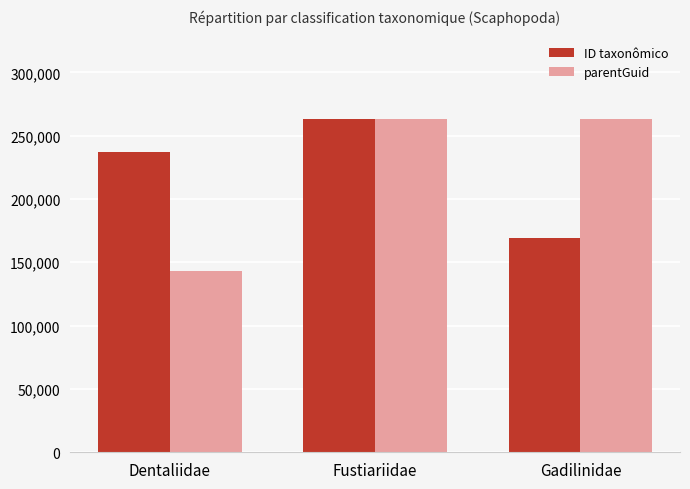

Between Fustiariidae and Gadilinidae, which series saw the biggest shift?

ID taxonômico